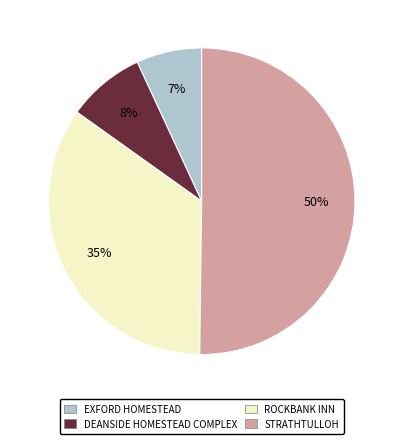

True or false: EXFORD HOMESTEAD accounts for 7% of the total.

True